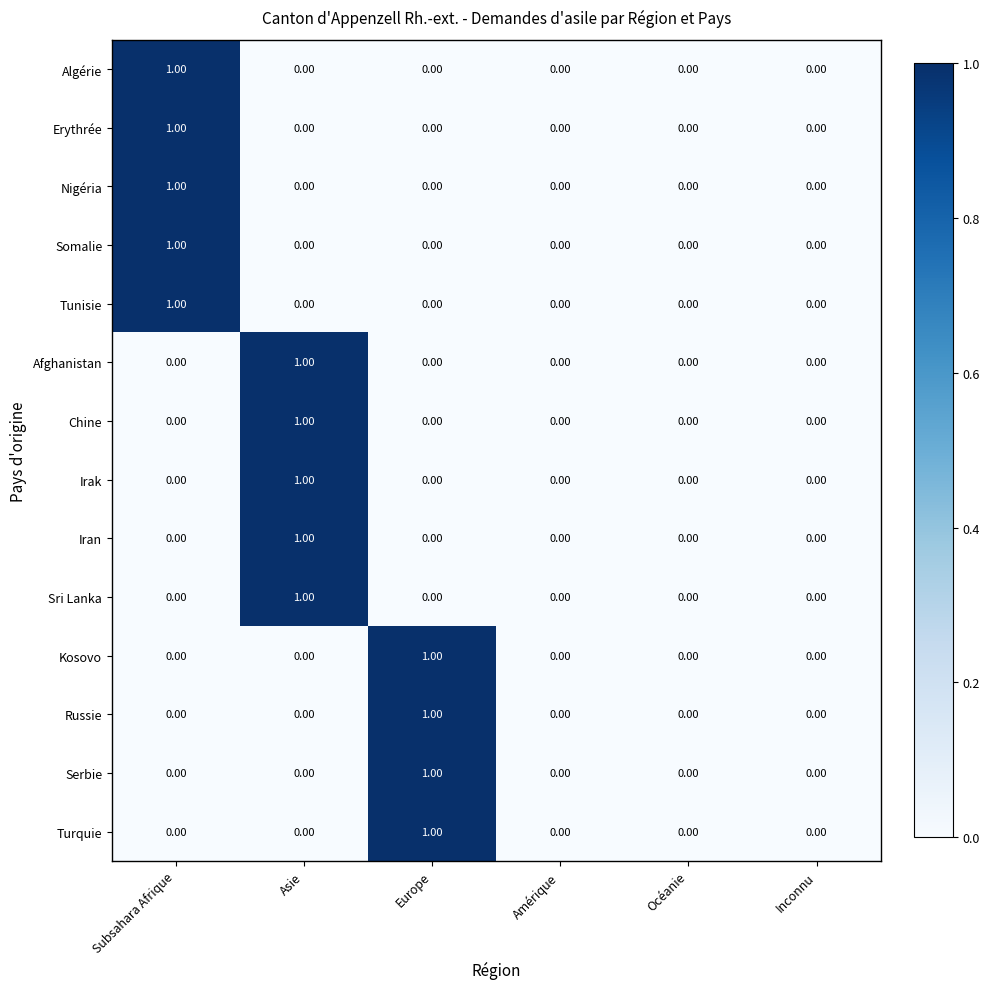

What is the spread (max minus min) of values at Subsahara Afrique?

1